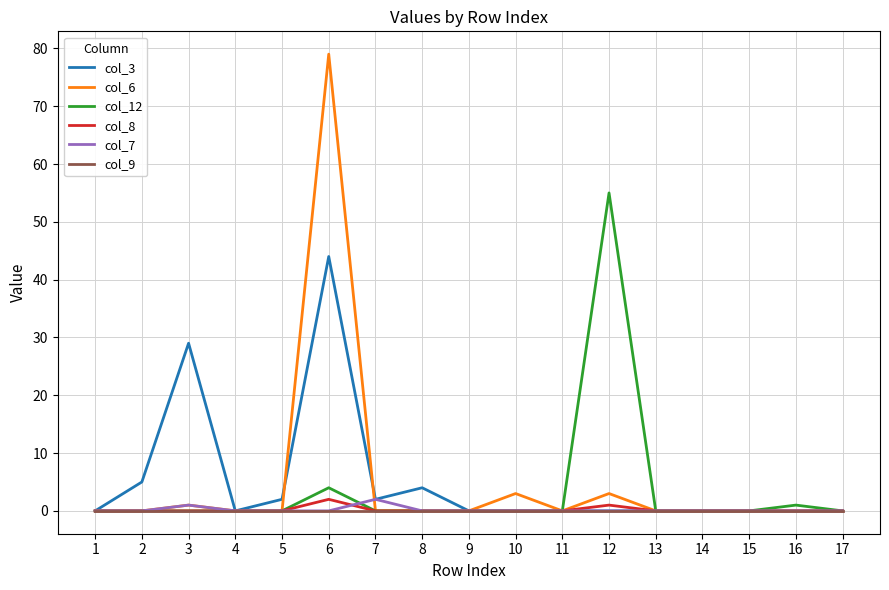

Is it true that col_12 equals 0 at 4?

True